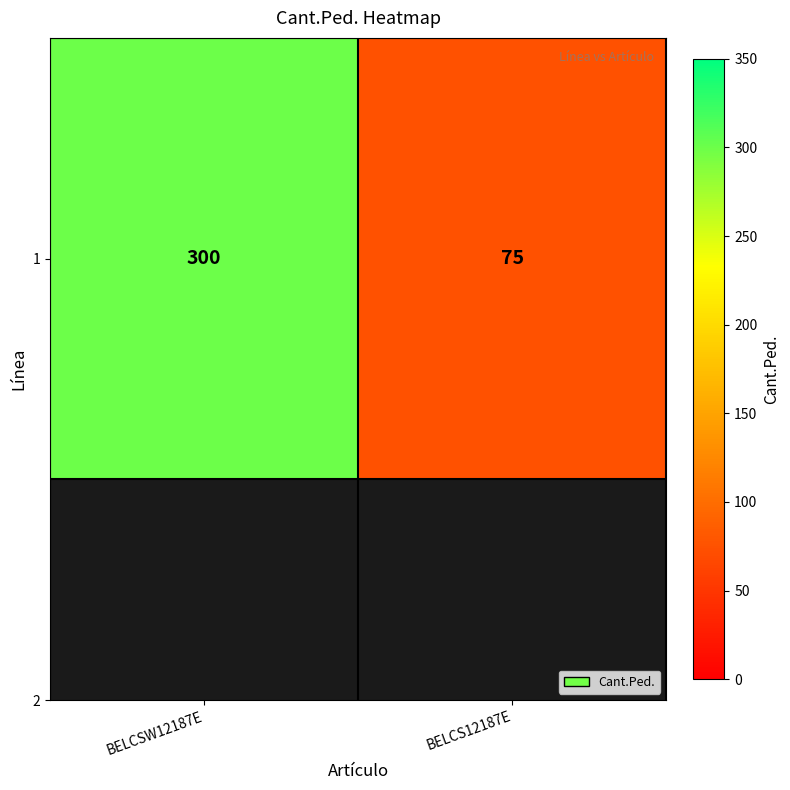

Reading left to right, transcribe all the data shown in this chart.

300	75